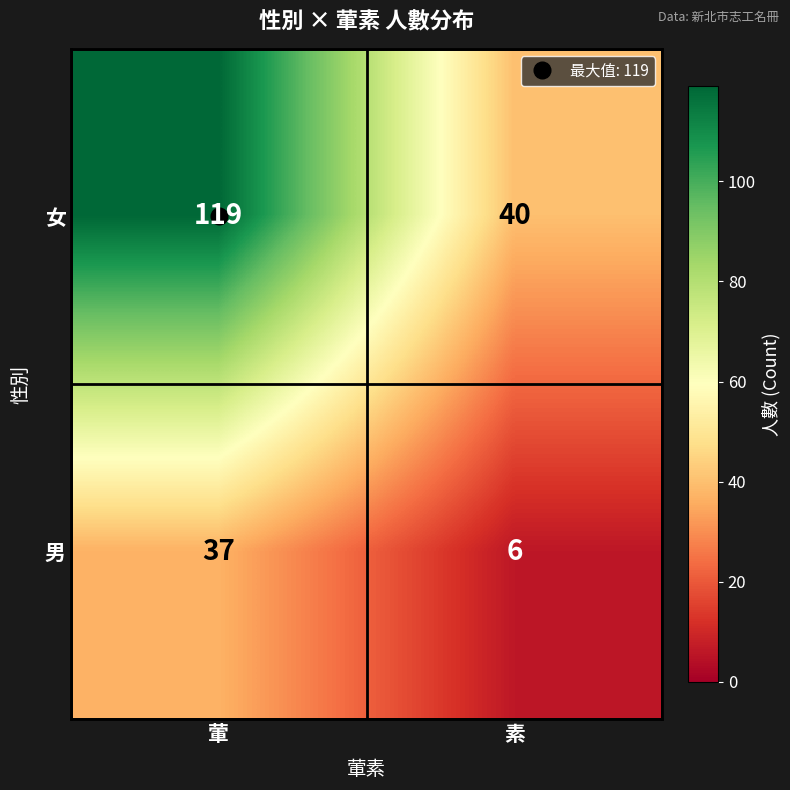

What is the total value across all series at 葷?

156